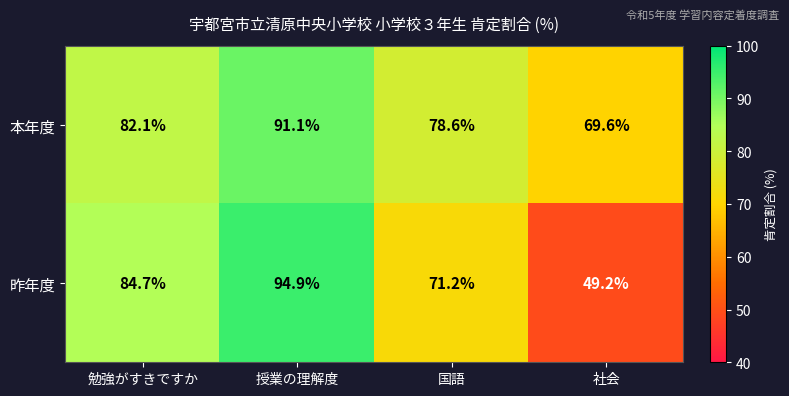

The value of 本年度 at 国語 is 78.6. True or false?

True